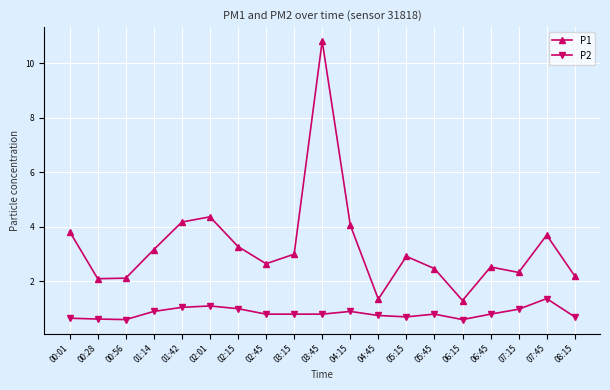

What is the difference between the maximum and minimum values in the P2 series?

0.8